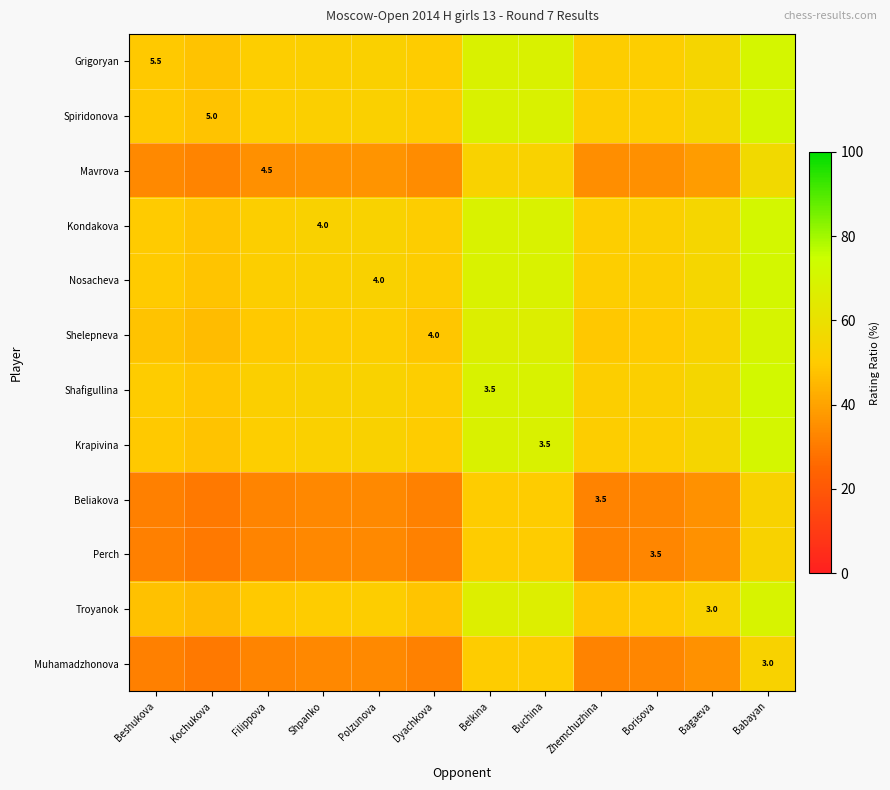

Which series has the widest spread of values?

Mavrova